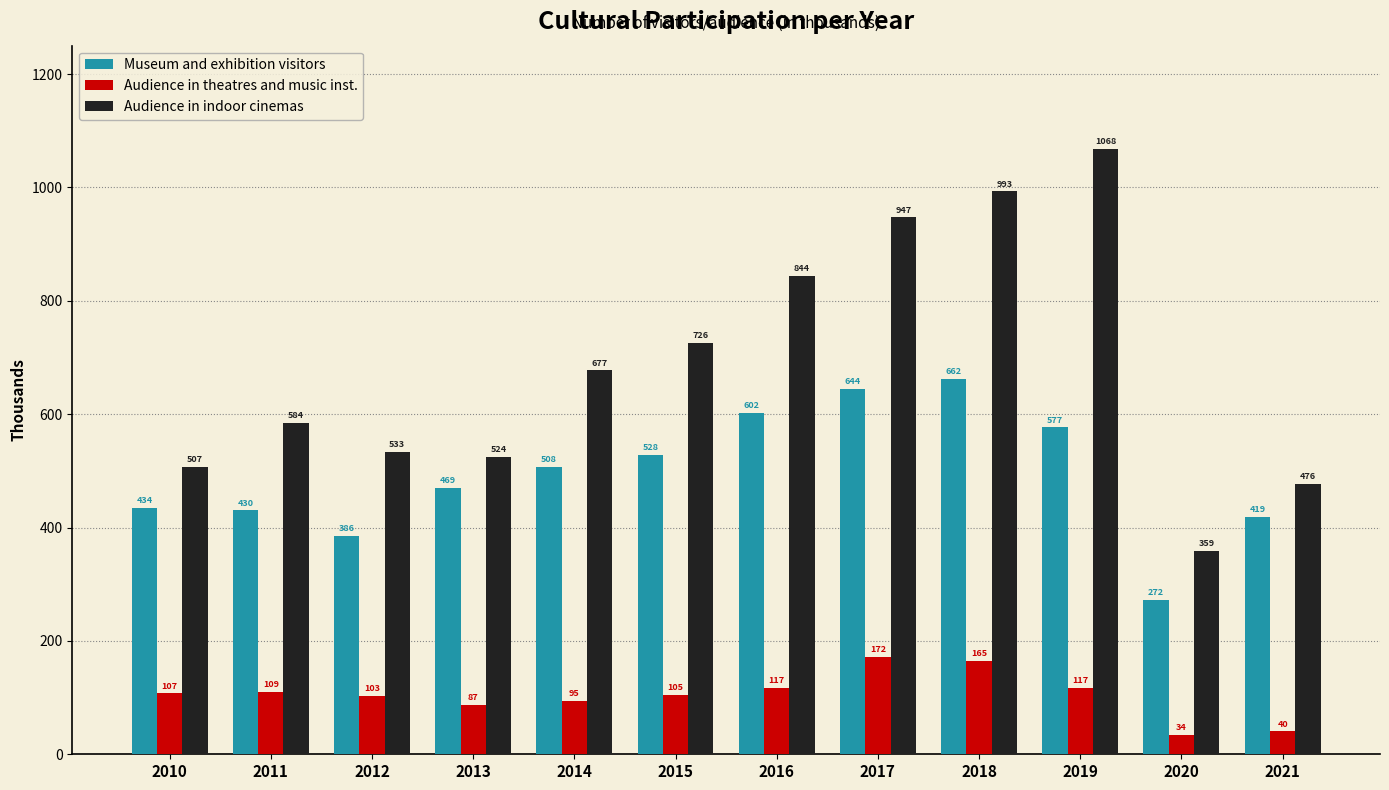

What is the sum of the Museum and exhibition visitors values at 2016 and 2020?

874.0